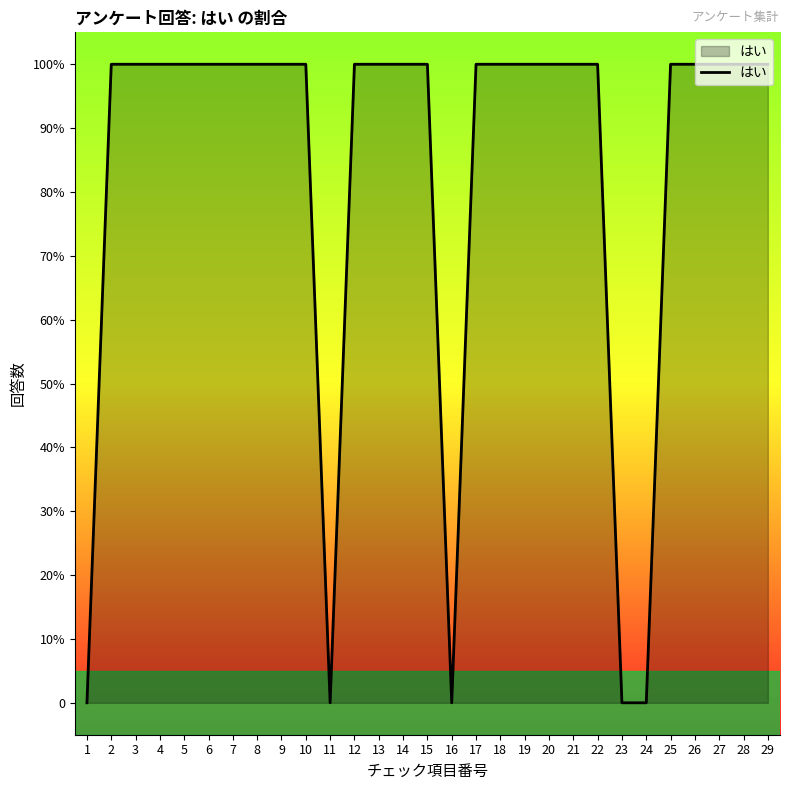

Count the values in the range 1 to 2.

24